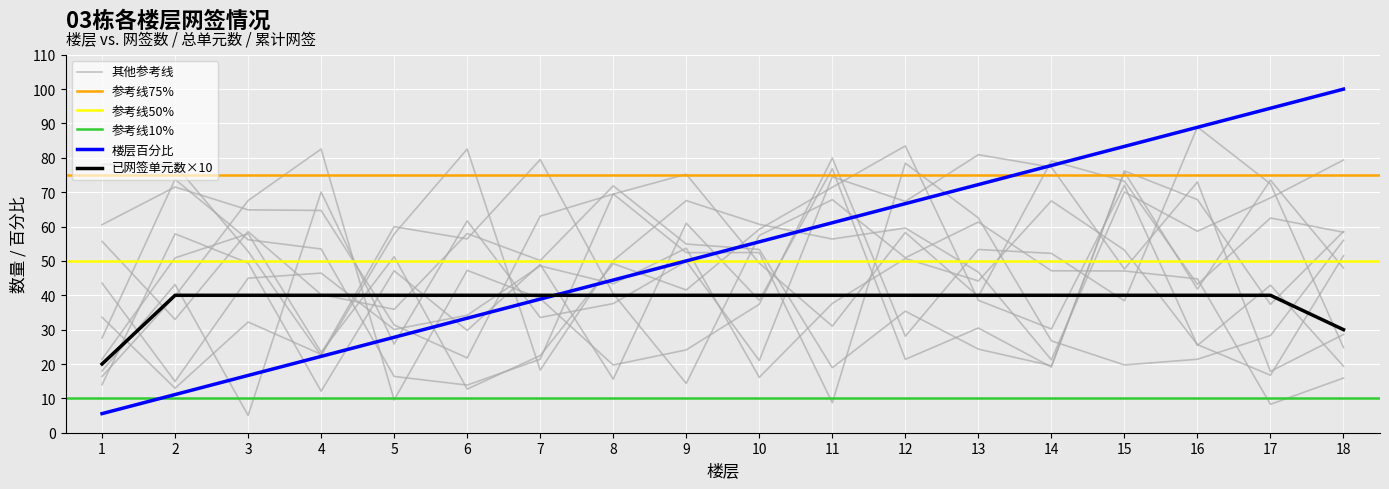

How many lines are shown in the chart?

6